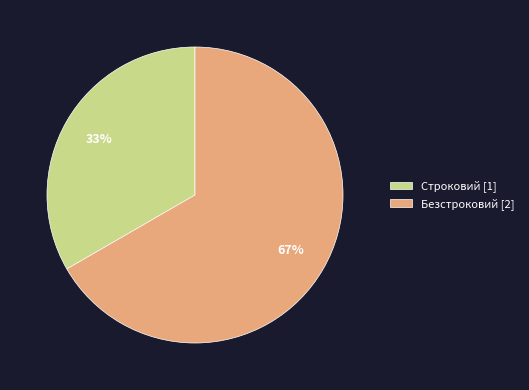

Count the number of slices in the pie.

2